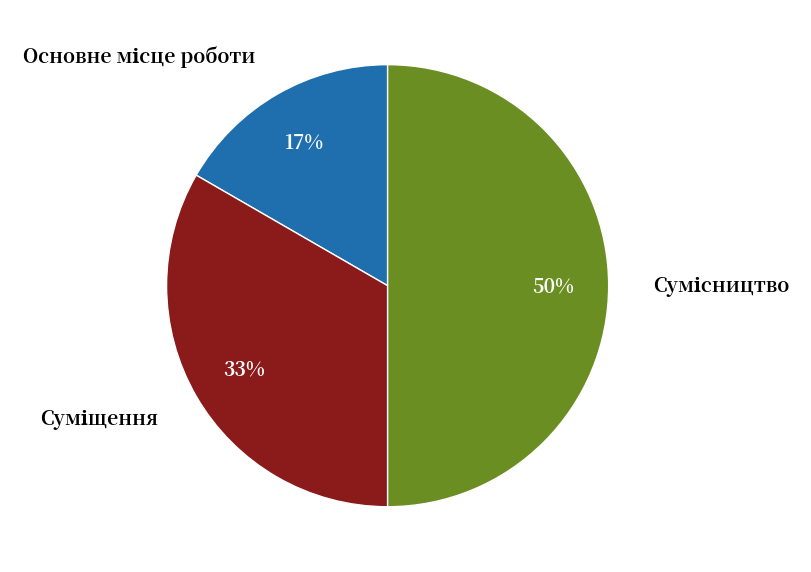

To the nearest percent, what is the difference between the largest and smallest slice percentages?

33%